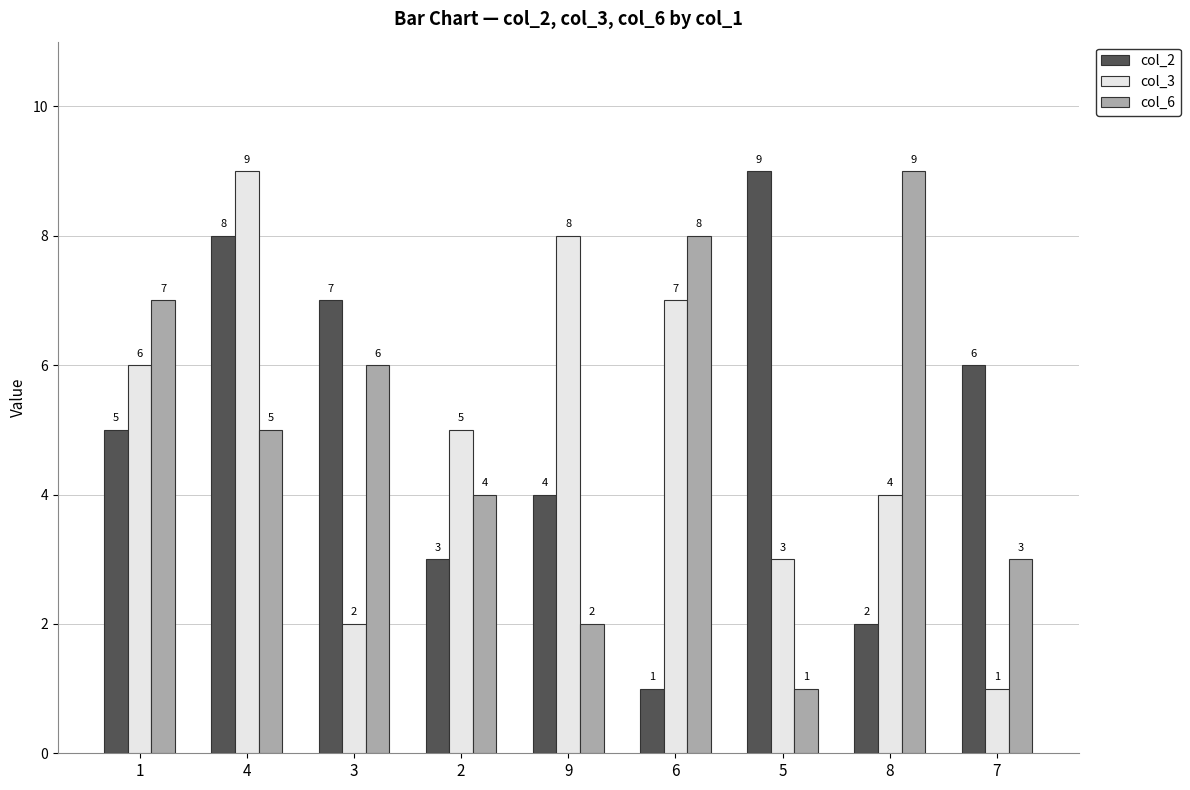

Reading left to right, transcribe all the data shown in this chart.

col_2: 5	8	7	3	4	1	9	2	6
col_3: 6	9	2	5	8	7	3	4	1
col_6: 7	5	6	4	2	8	1	9	3